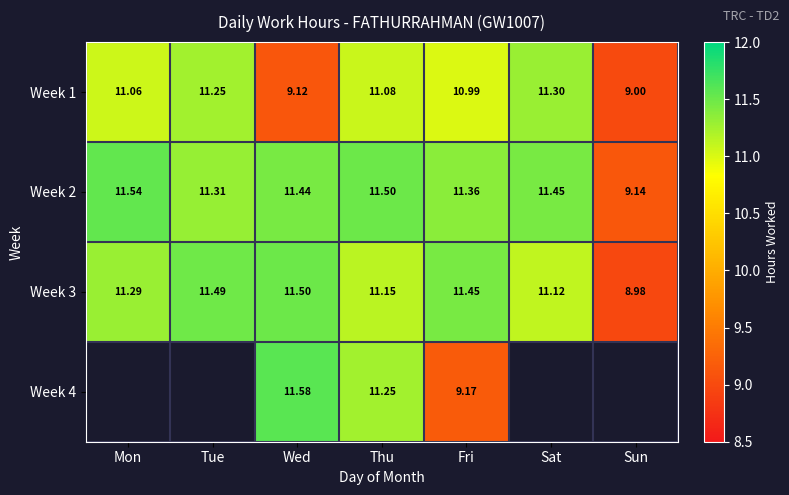

How many data points in Week 2 are less than 11?

1